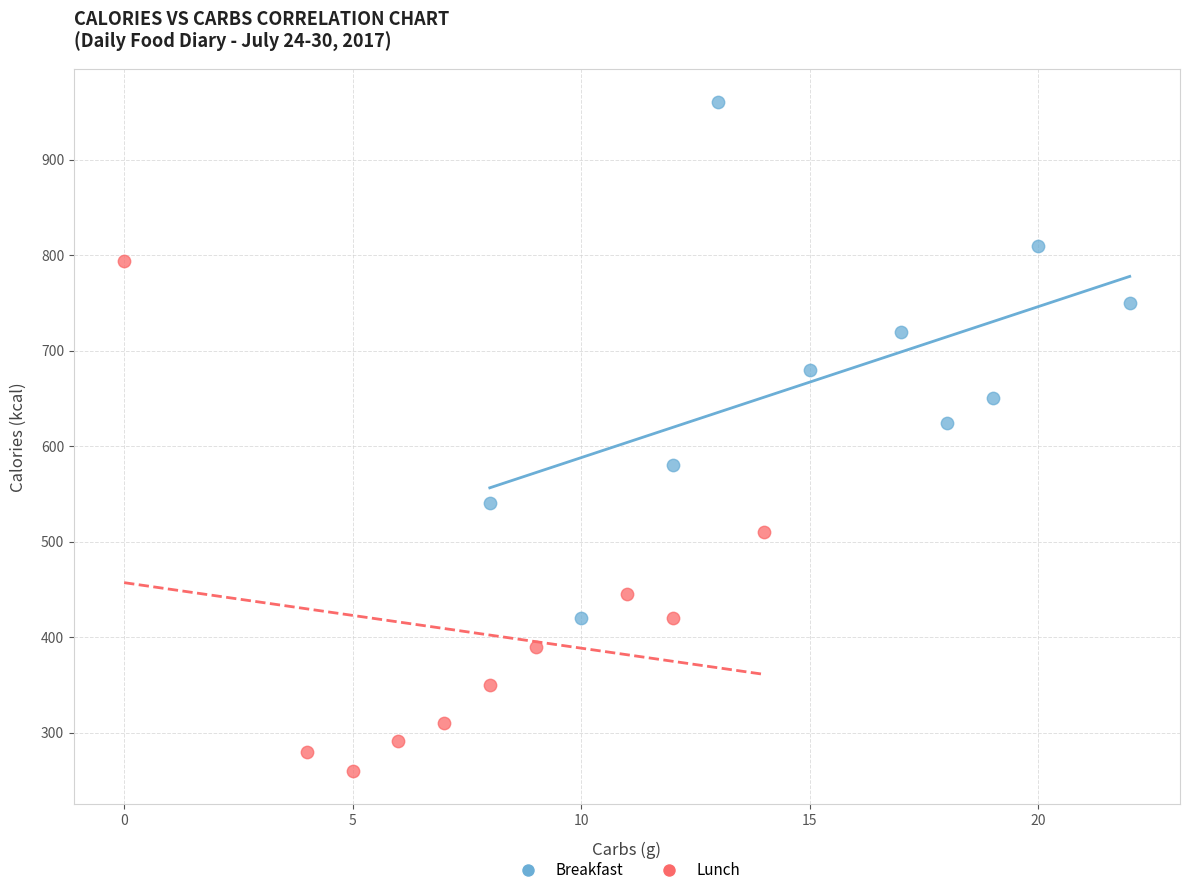

Which series contains the highest Y value?

Breakfast